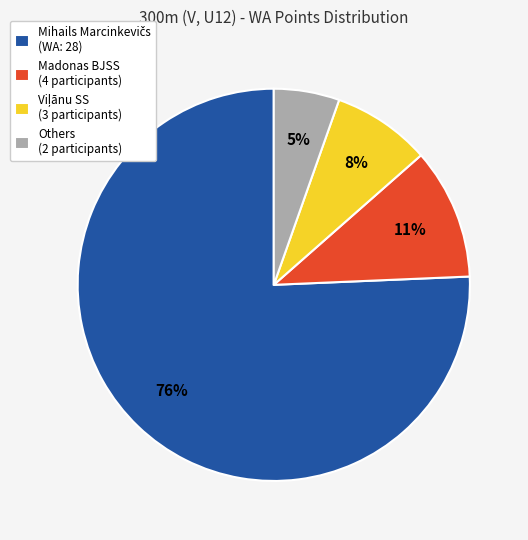

To the nearest percent, what is the average slice percentage?

25%